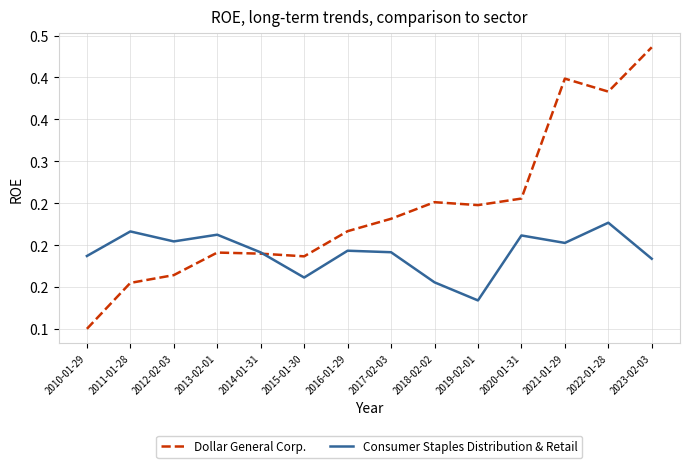

Is the value of Consumer Staples Distribution & Retail at 2013-02-01 greater than the value of Dollar General Corp. at 2013-02-01?

Yes